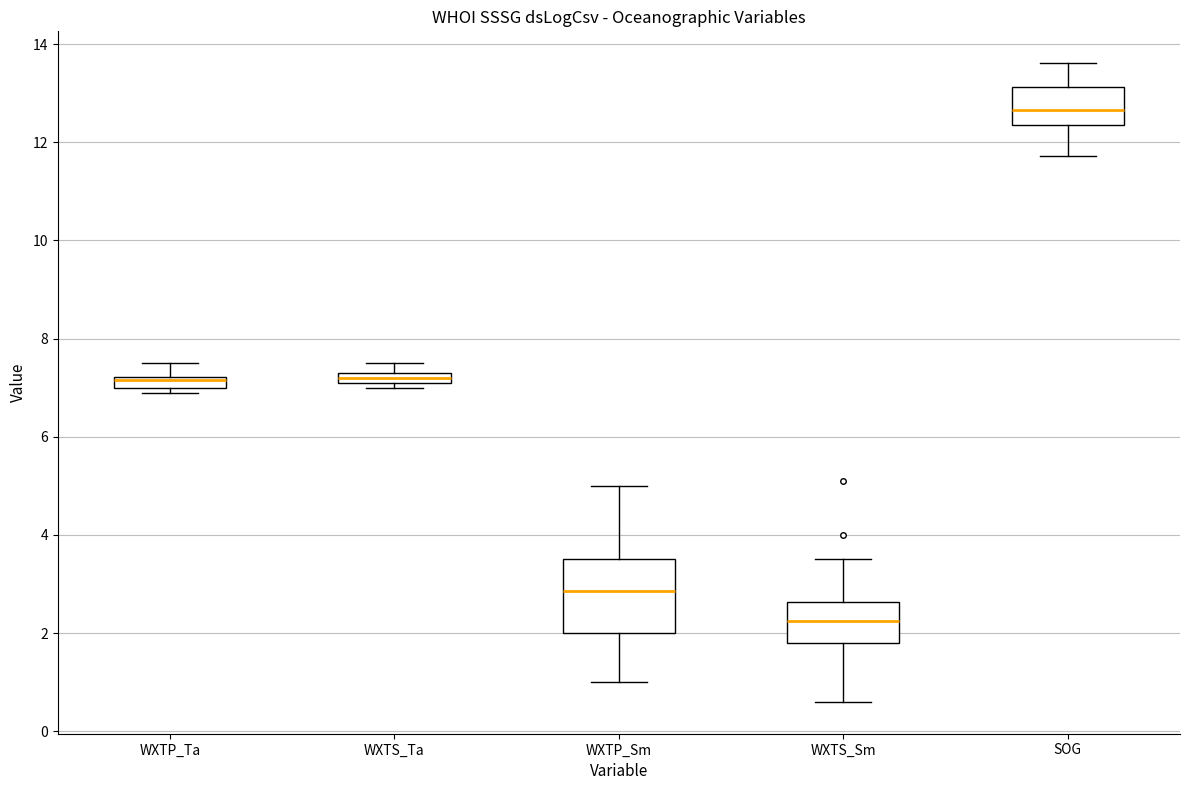

Which box has the highest median line?

SOG